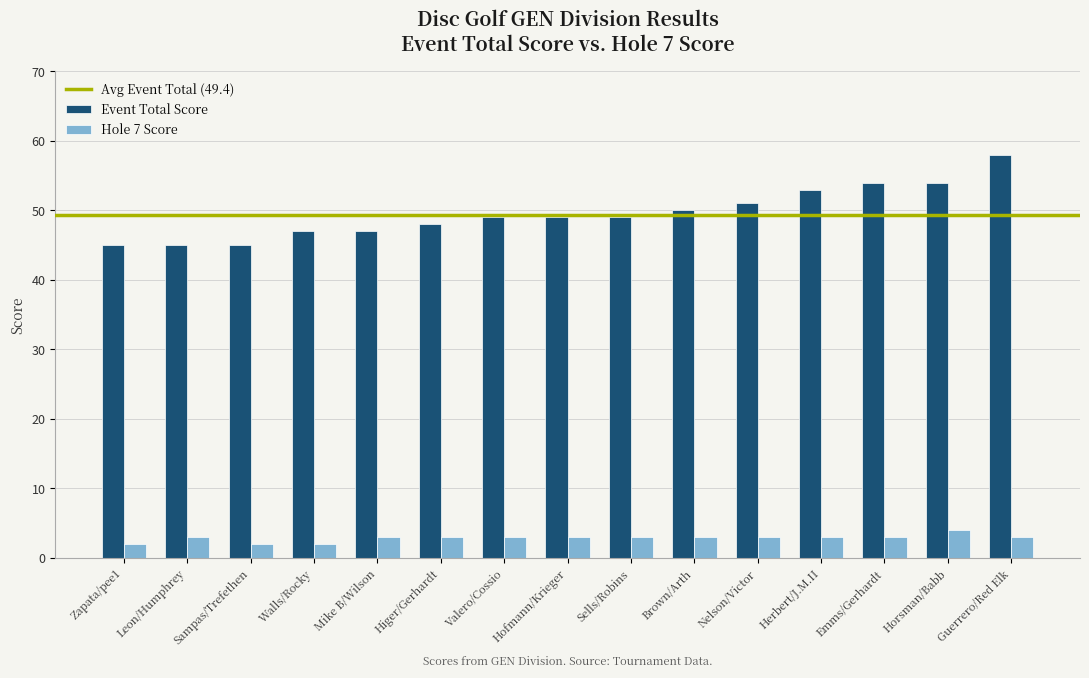

What is the smallest value displayed?

2